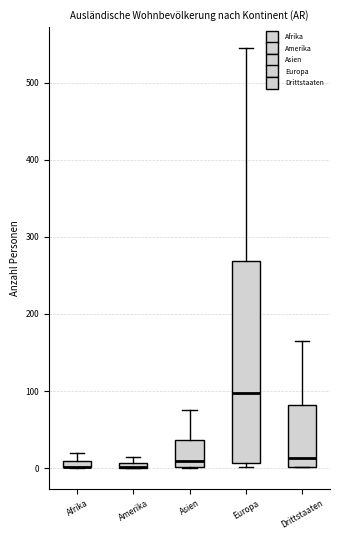

Which box is the tallest, from its lower edge to its upper edge?

Europa